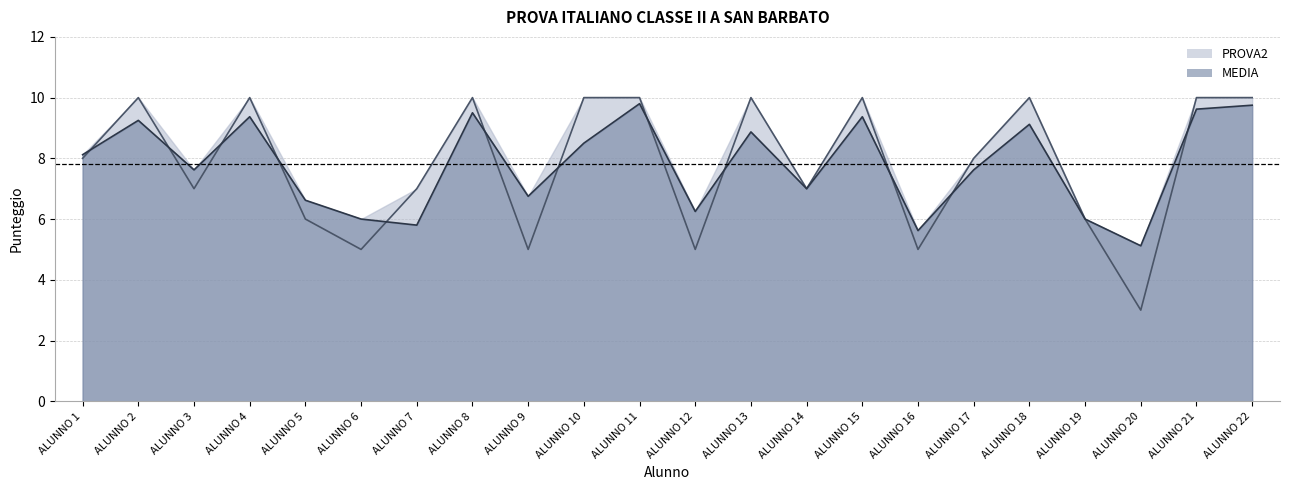

What is the total value across all series at ALUNNO 22?

19.8